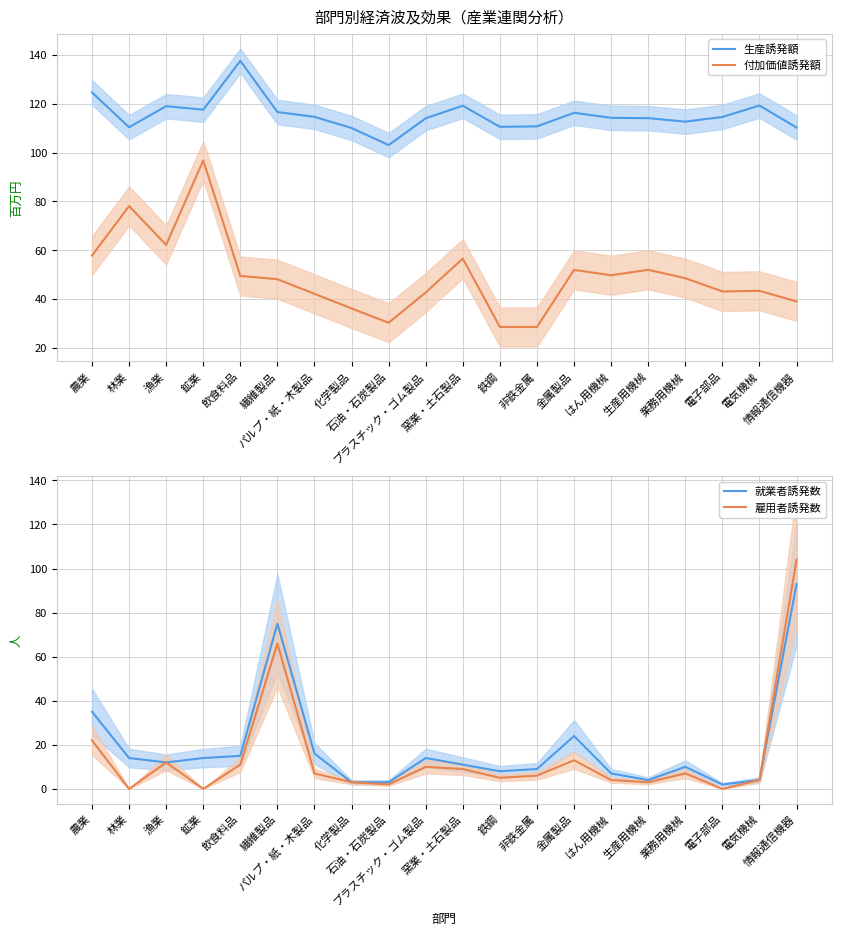

After their last crossing, which series has the higher values: 就業者誘発数 or 付加価値誘発額?

就業者誘発数